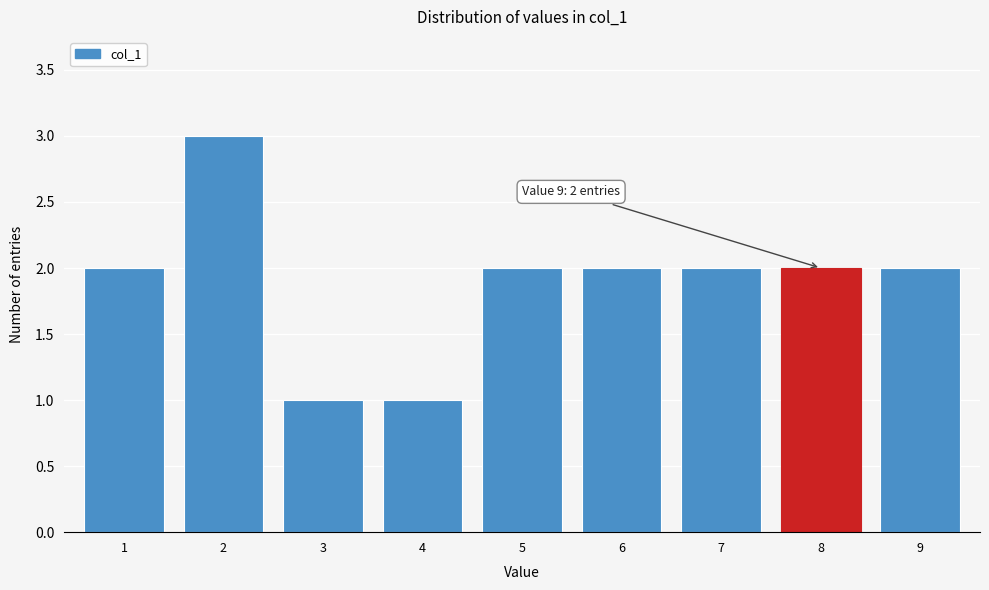

Reading right to left, what are all the values shown in this chart?

9=2	8=2	7=2	6=2	5=2	4=1	3=1	2=3	1=2